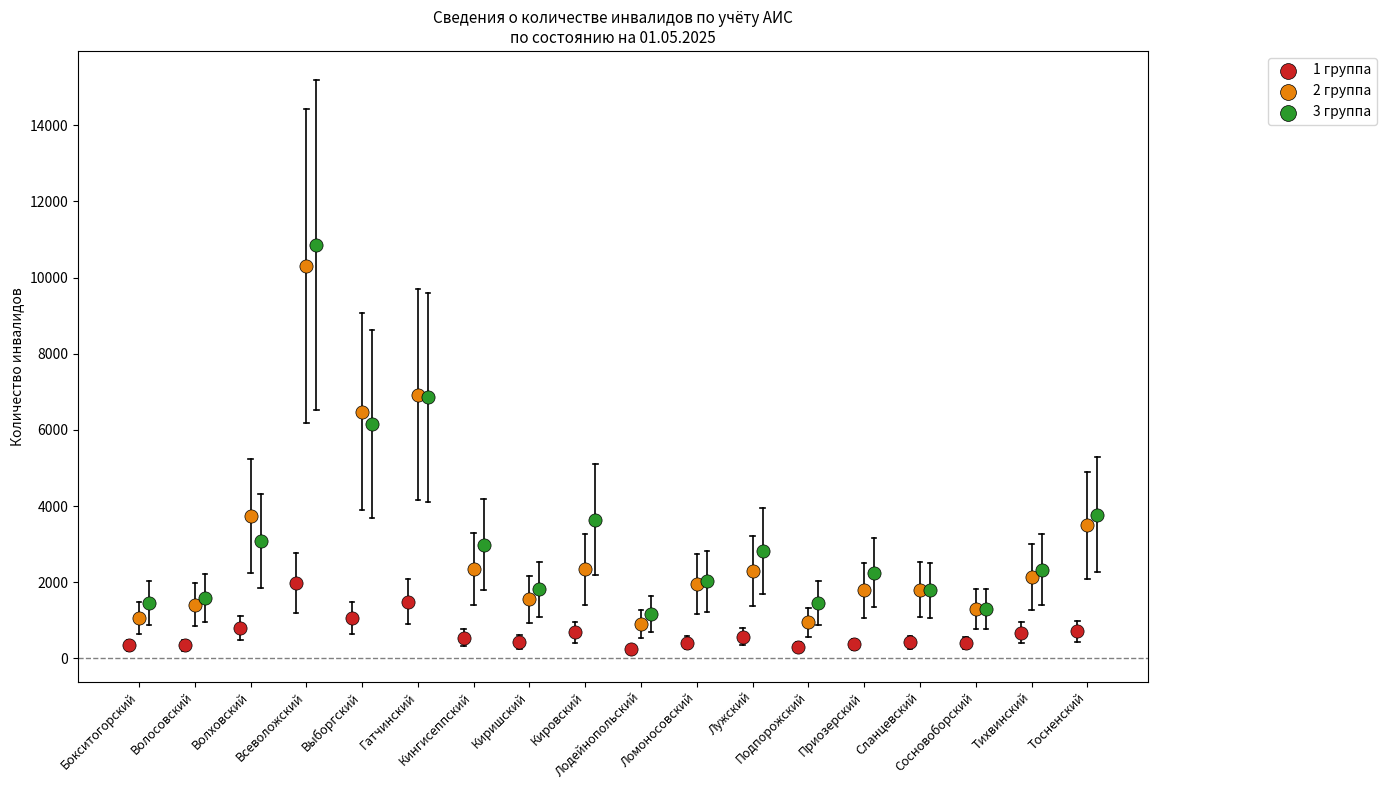

Which series has the widest spread of Y values?

3 группа